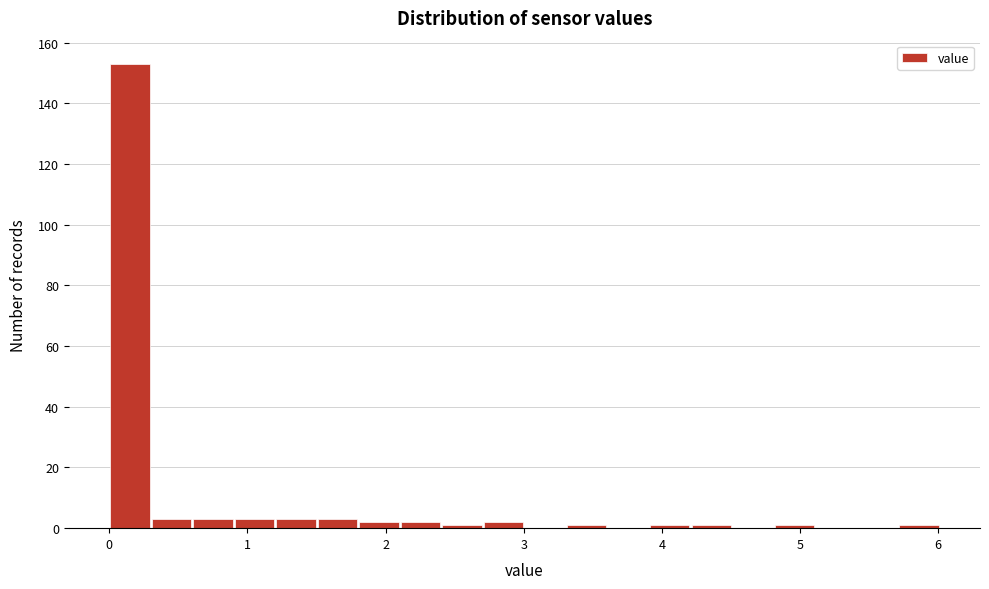

Around what value on the x-axis is the tallest bar? Give the approximate position of its centre, as read against the axis.

0.2